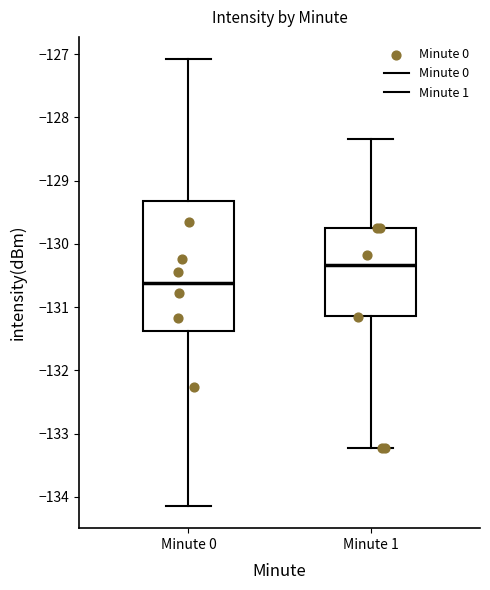

Comparing the boxes themselves (not the whiskers), which one is the tallest?

Minute 0